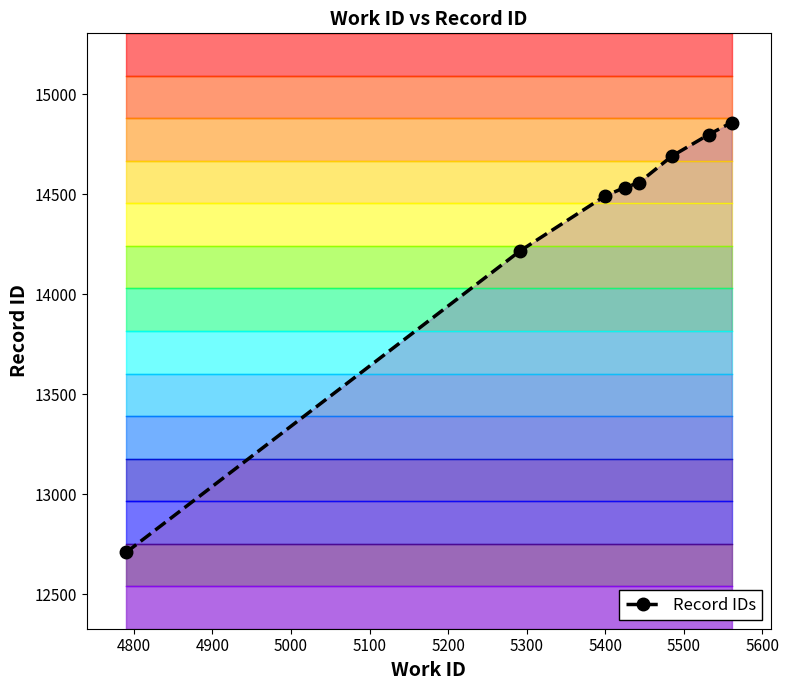

How many data points does each series have?

8